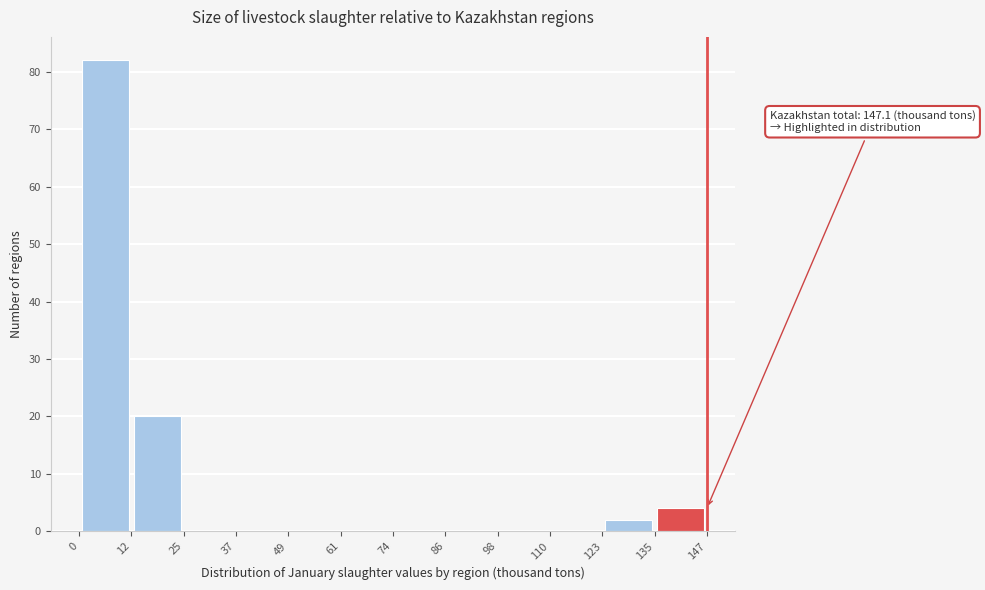

Over which range of the x-axis is the bar tallest?

0 to 12